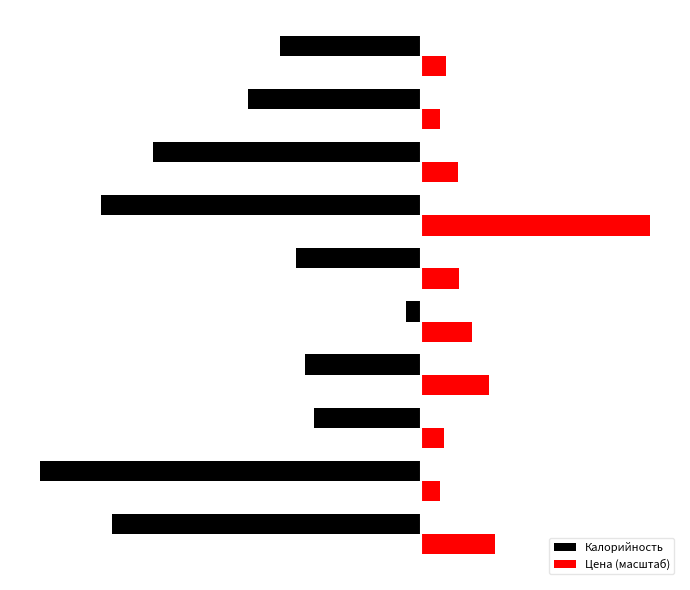

What is the smallest value displayed?

-280.7